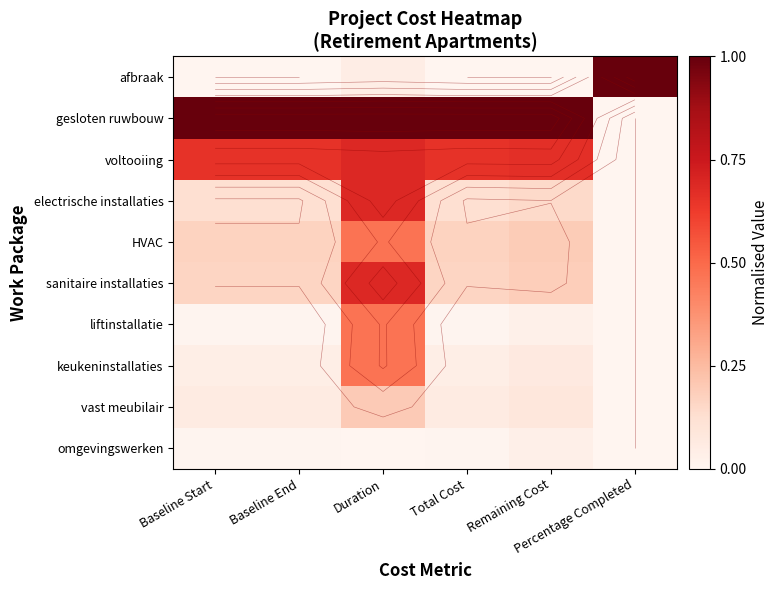

Count the HVAC values in the range 0 to 1.

6